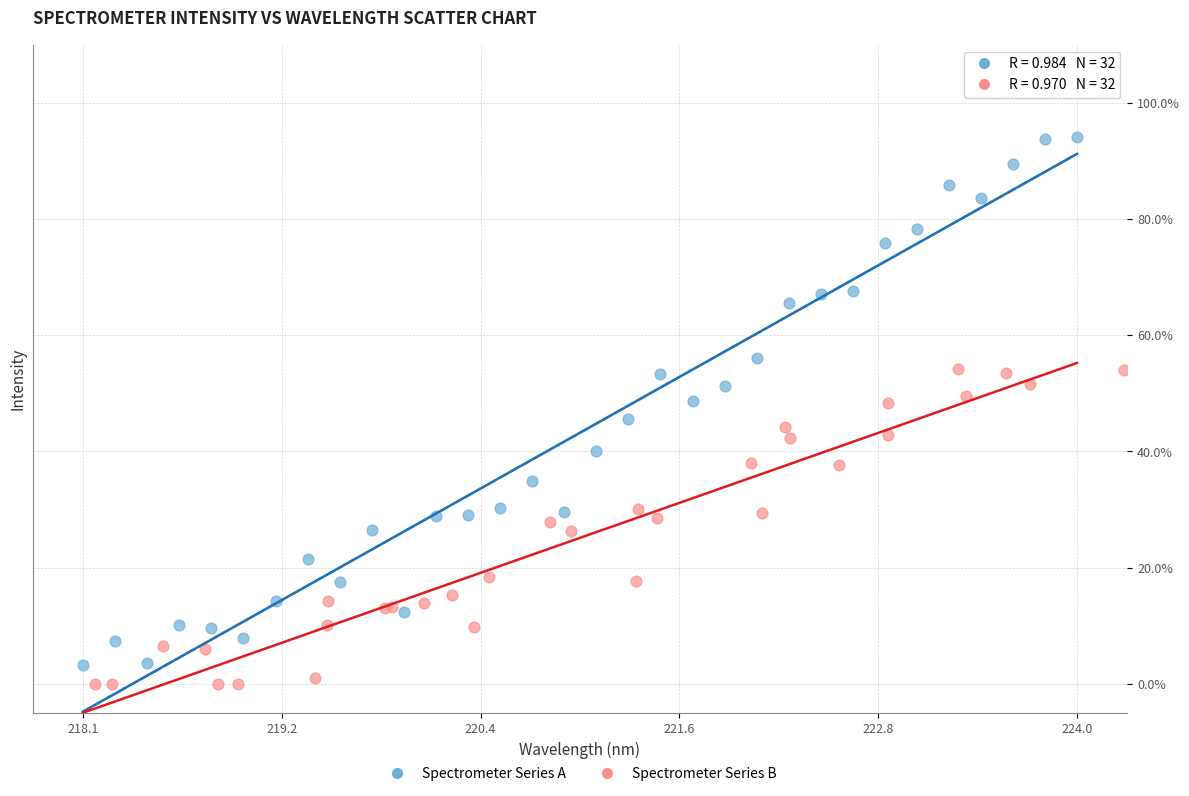

Which series contains the lowest Y value?

Spectrometer Series B